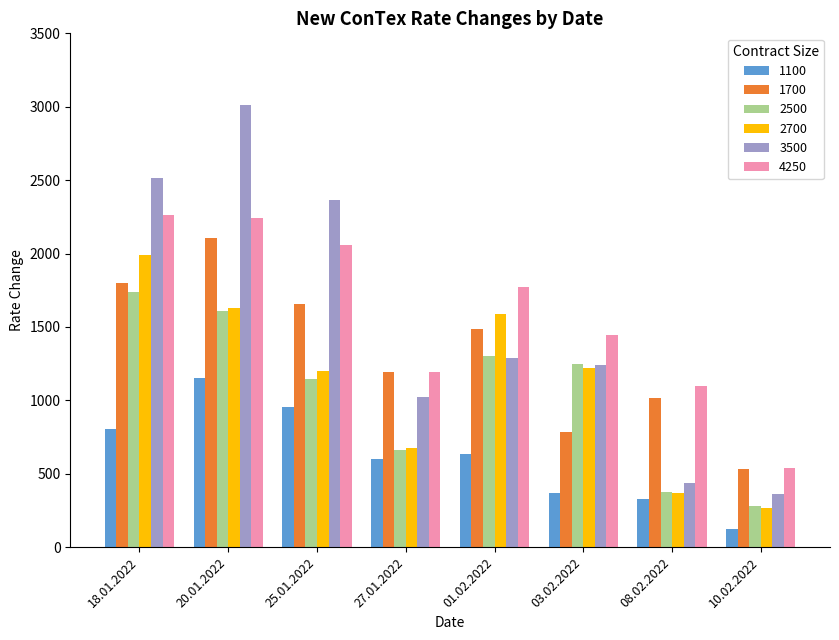

Which series has the largest range (max minus min)?

3500